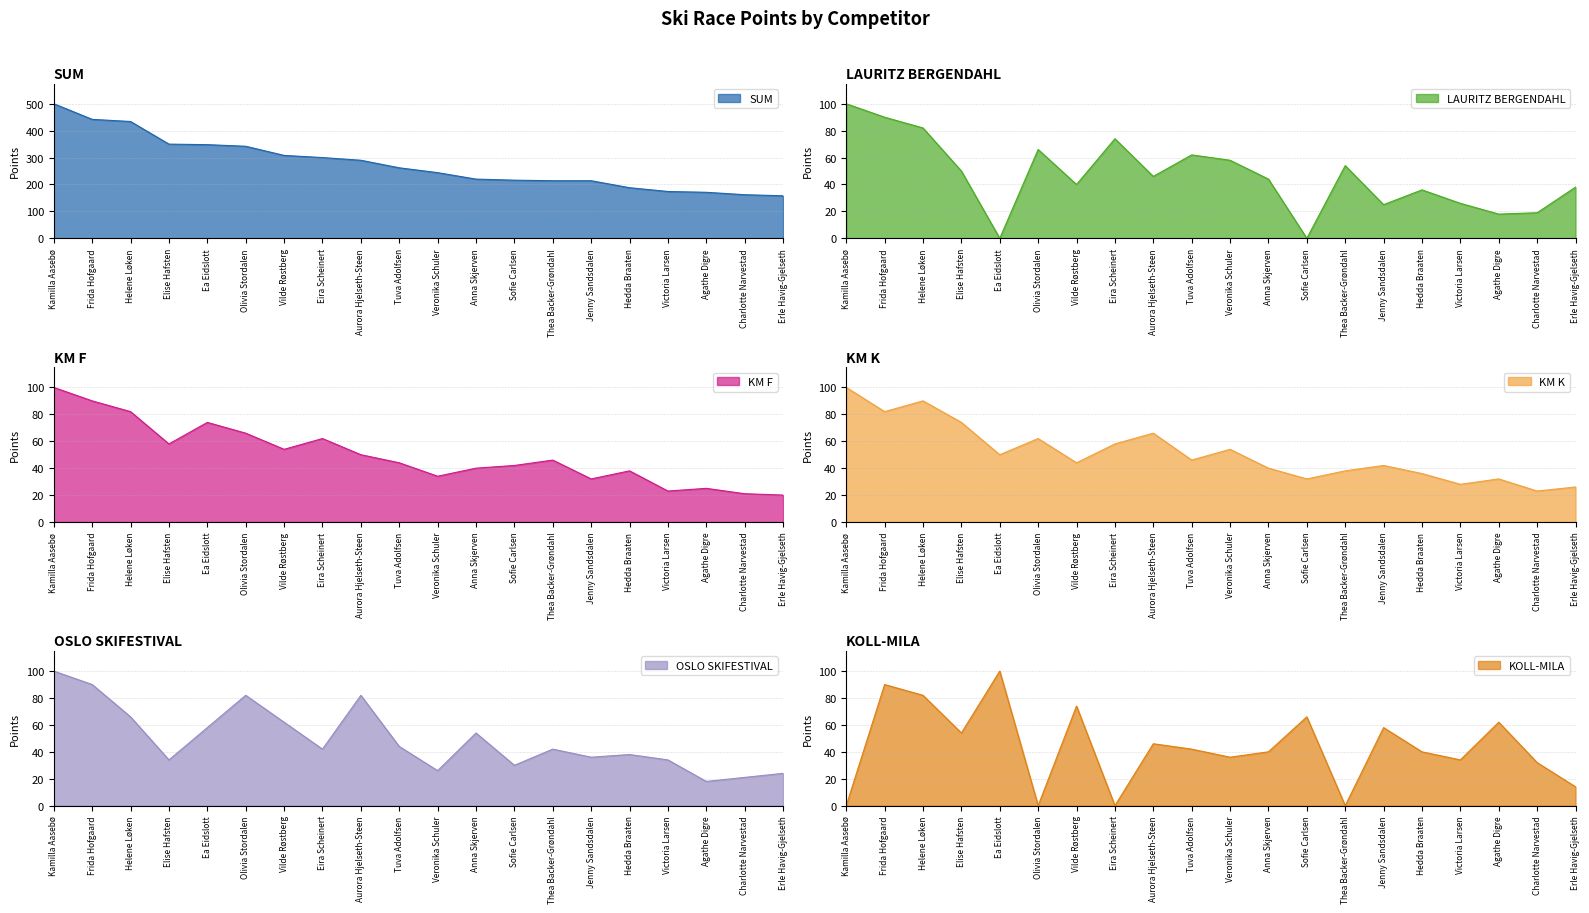

What is the average value of the KM F series?

50